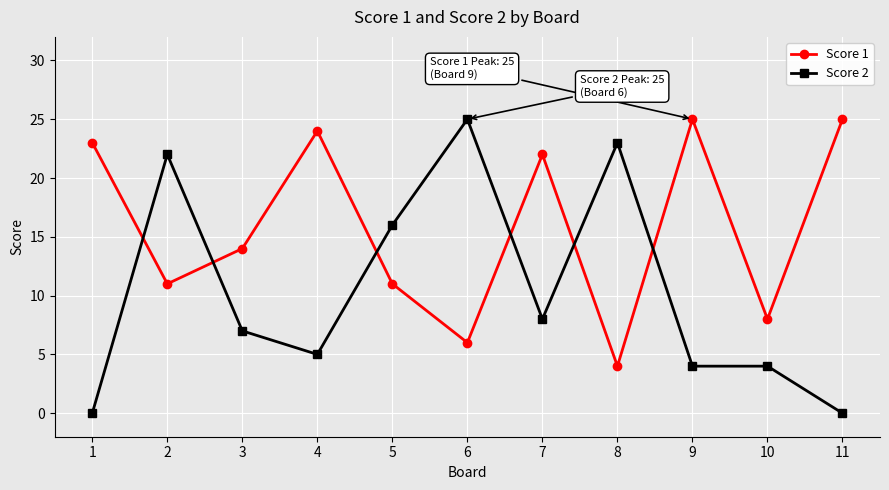

Between 9 and 11, which series saw the biggest shift?

Score 2